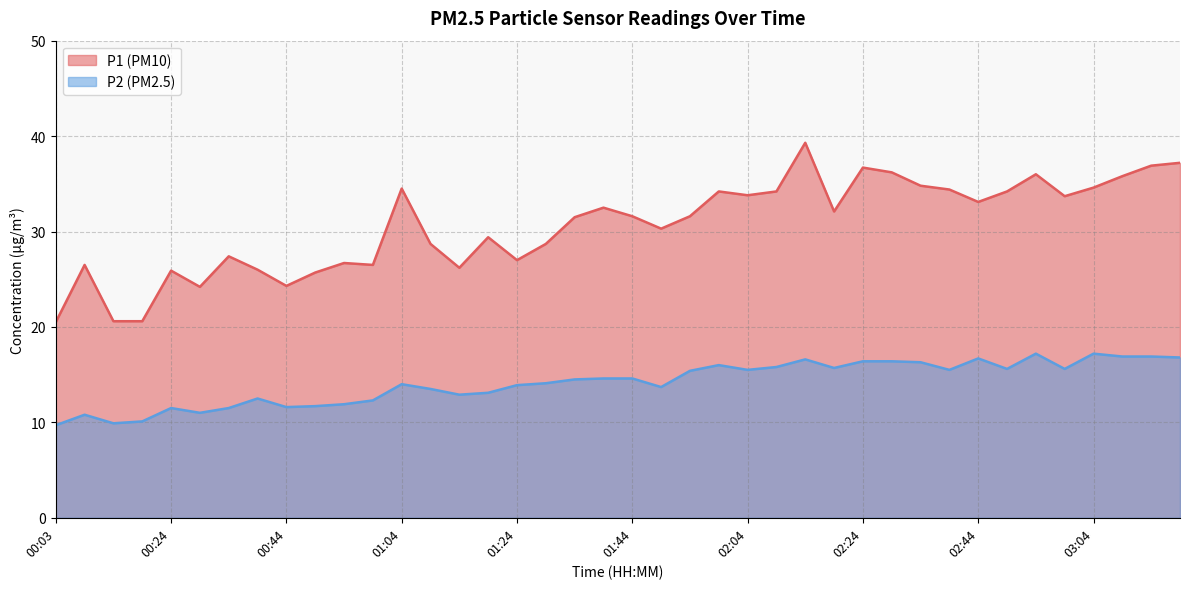

What is the total value across all series at 00:34?

38.9